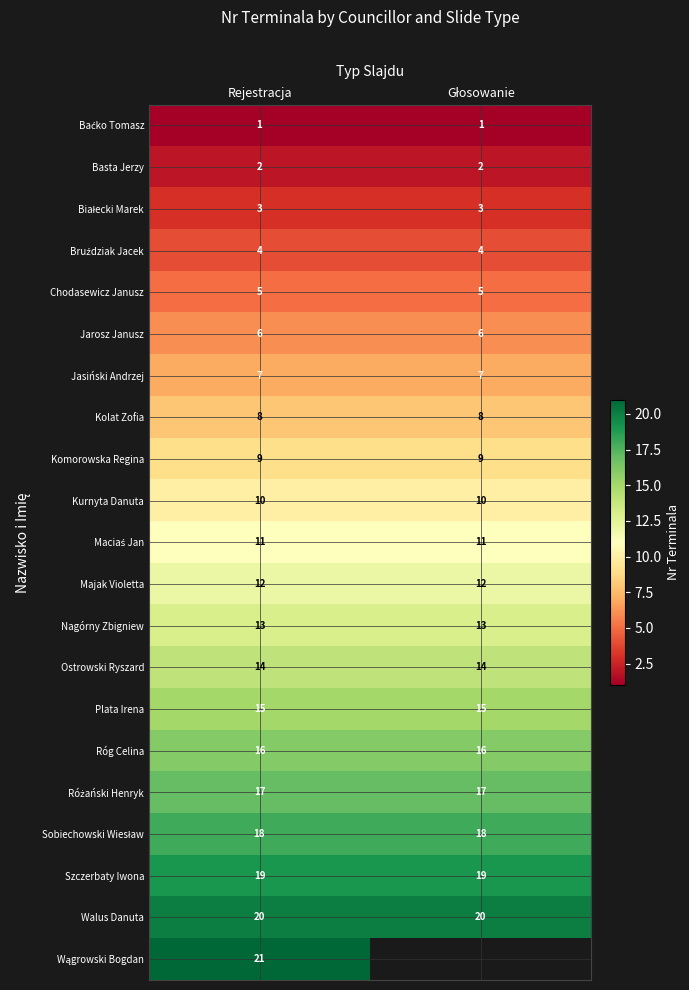

At which category does the chart reach its minimum across all series?

Rejestracja